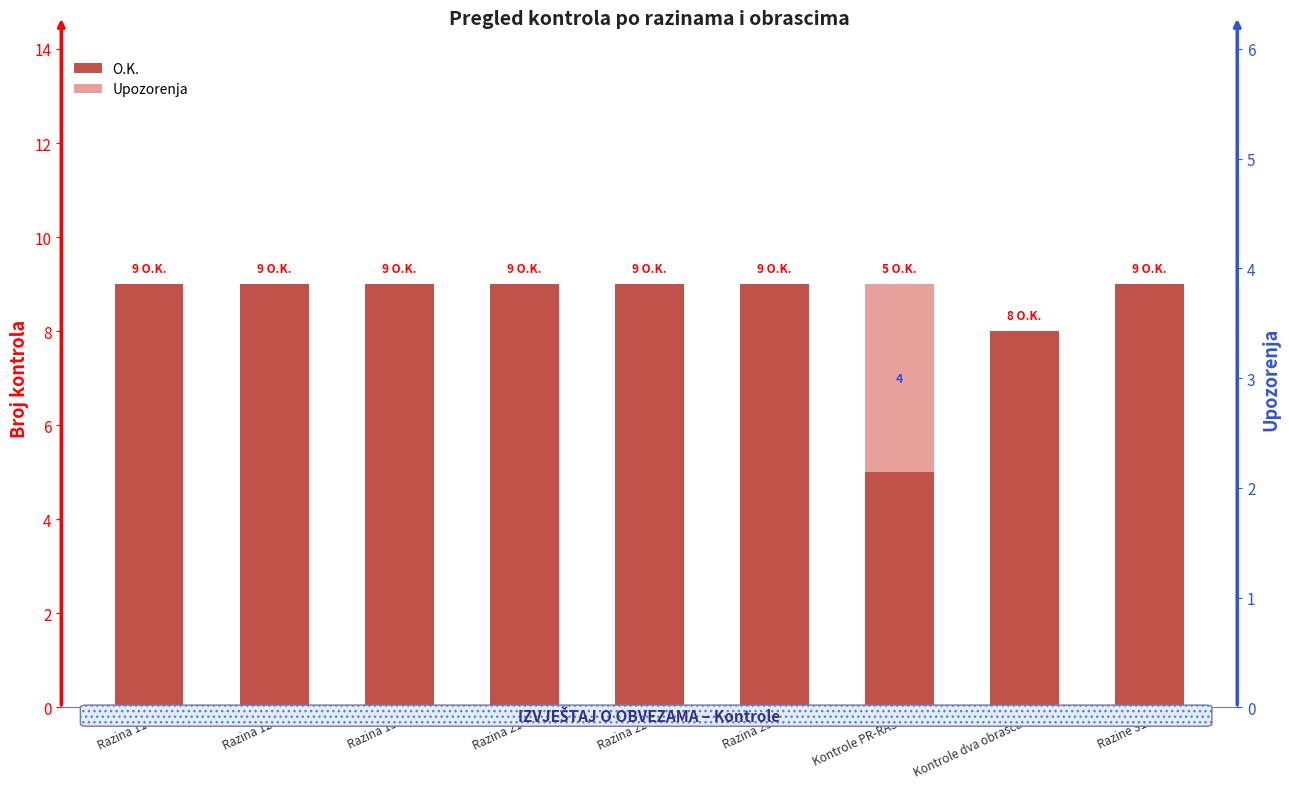

Rank the categories by O.K. value from lowest to highest.

Kontrole PR-RAS, Kontrole dva obrasca, Razina 11, Razina 12, Razina 13, Razina 21, Razina 22, Razina 23, Razine 31